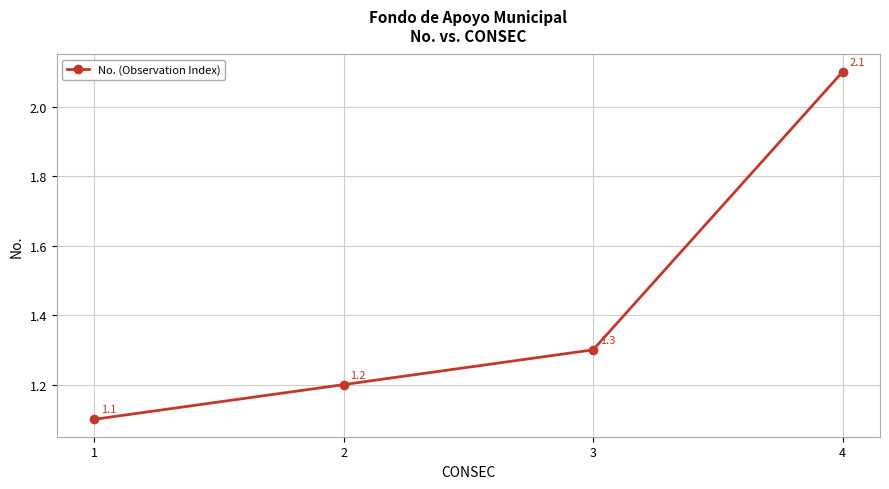

True or false: there are more than 0 points higher than both neighbors.

False